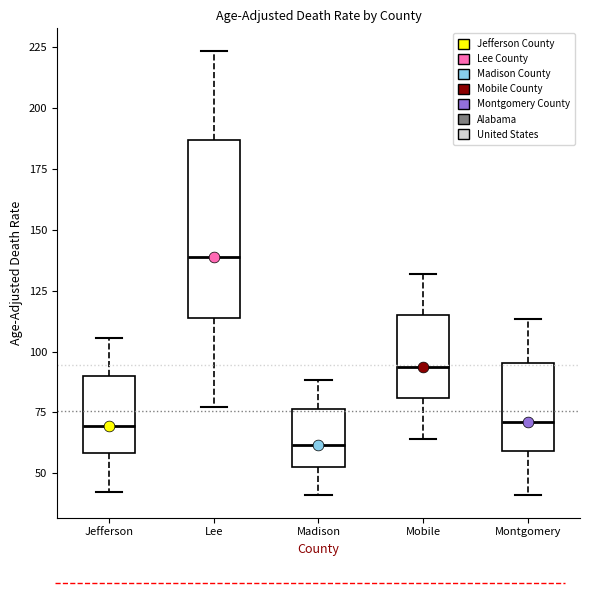

Reading left to right, read every box against the y-axis: the position of its median line, the range the box covers, and the ends of its whiskers. The values are not printed on the chart, so give them approximately, as read against the axis.

Jefferson: median 70, box 60 to 90, whiskers 40 to 105
Lee: median 140, box 115 to 185, whiskers 75 to 225
Madison: median 60, box 55 to 75, whiskers 40 to 90
Mobile: median 95, box 80 to 115, whiskers 65 to 130
Montgomery: median 70, box 60 to 95, whiskers 40 to 115